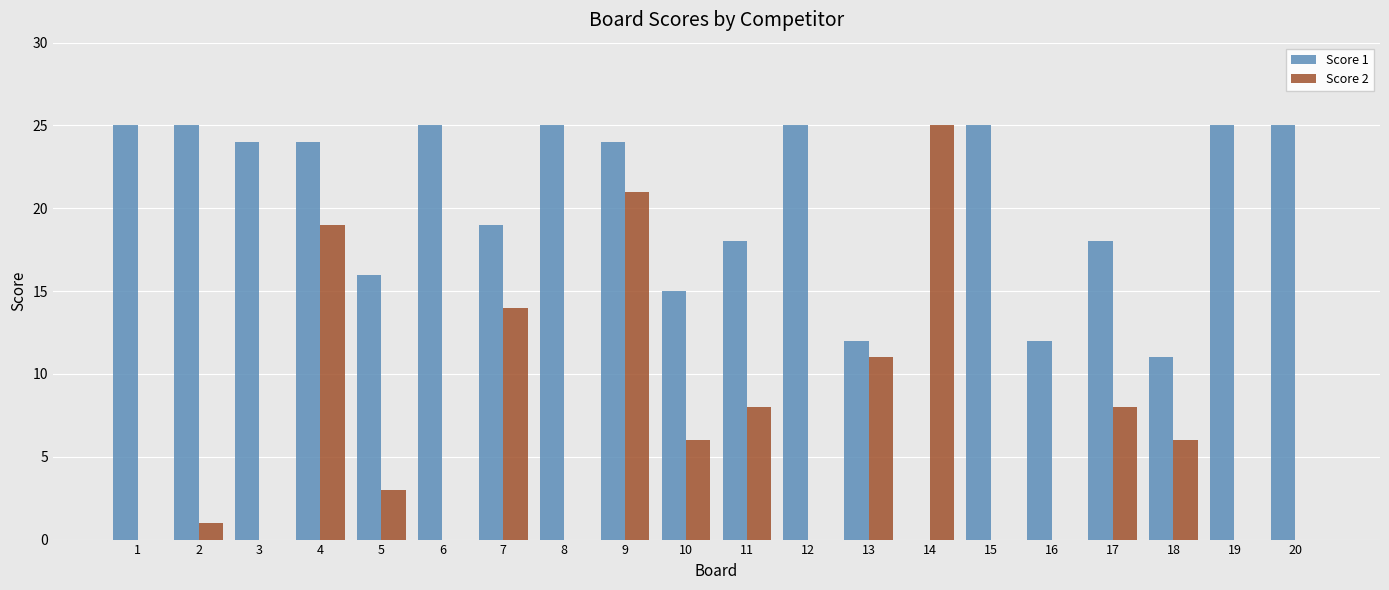

Reading left to right, what are all the values shown in this chart?

Score 1: 1=25	2=25	3=24	4=24	5=16	6=25	7=19	8=25	9=24	10=15	11=18	12=25	13=12	14=0	15=25	16=12	17=18	18=11	19=25	20=25
Score 2: 1=0	2=1	3=0	4=19	5=3	6=0	7=14	8=0	9=21	10=6	11=8	12=0	13=11	14=25	15=0	16=0	17=8	18=6	19=0	20=0